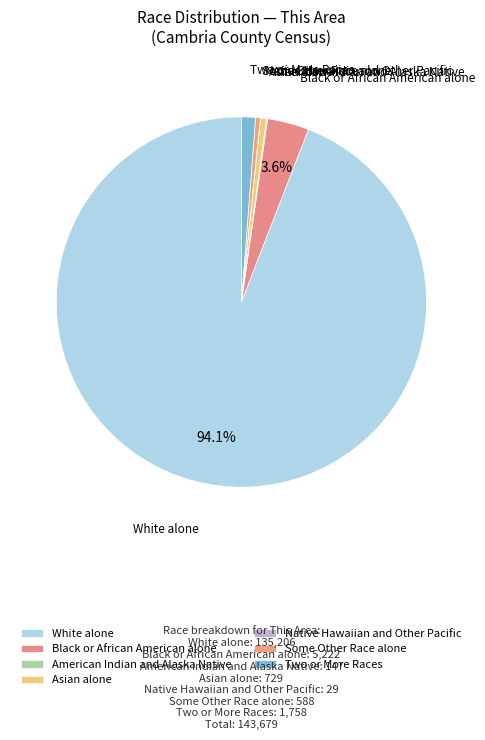

To the nearest percent, what portion does White alone represent?

94%